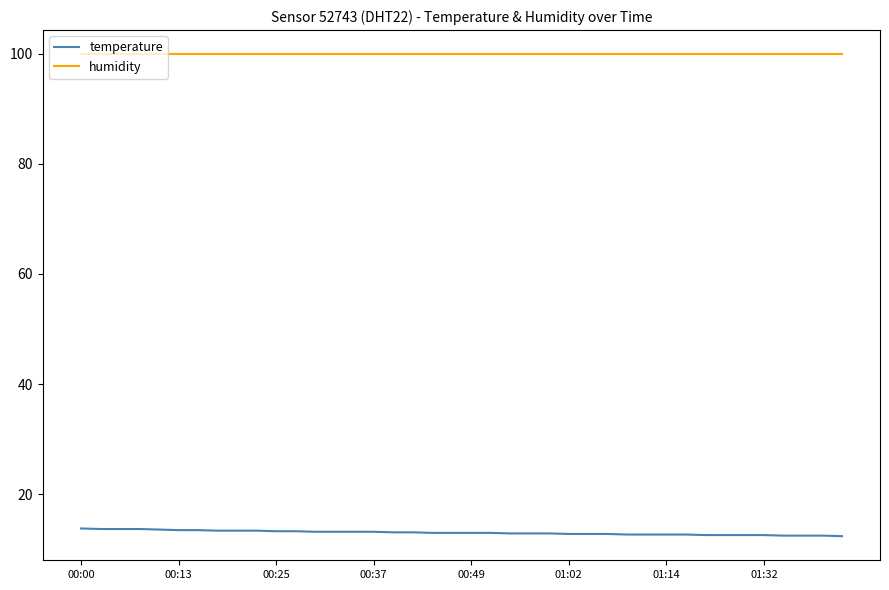

Which series has the largest total across all categories?

humidity